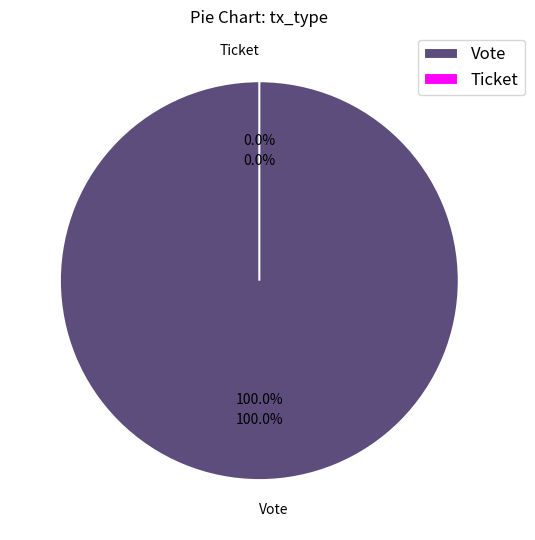

Which category accounts for the majority?

Vote